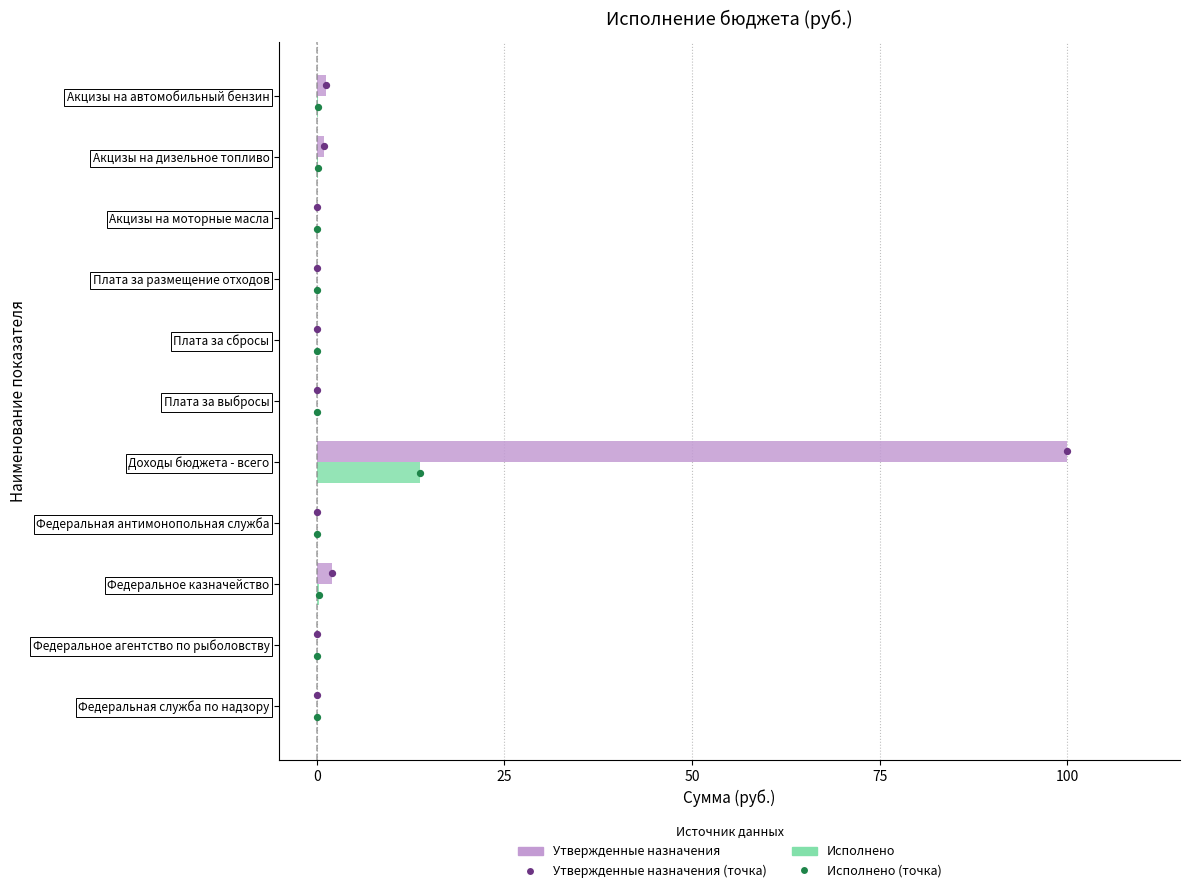

What are all the series names shown in the legend?

Утвержденные назначения, Исполнено